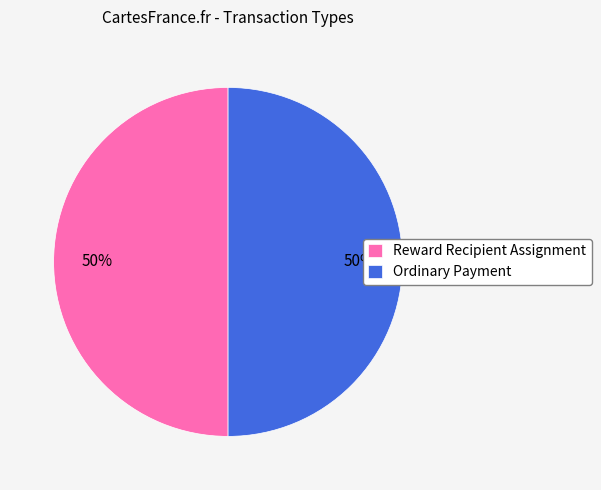

Do Reward Recipient Assignment and Ordinary Payment together represent more than half of the pie?

Yes